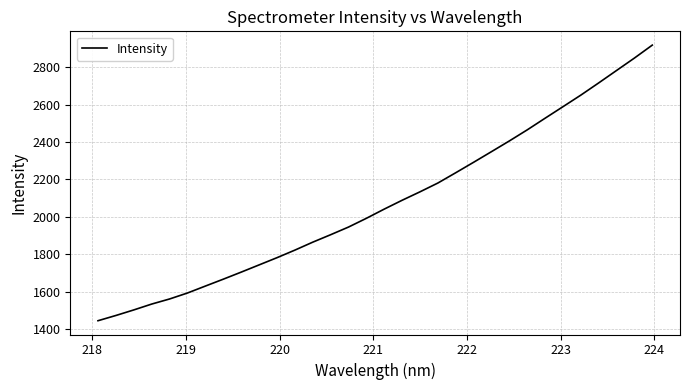

What is the smallest value displayed?

1445.9